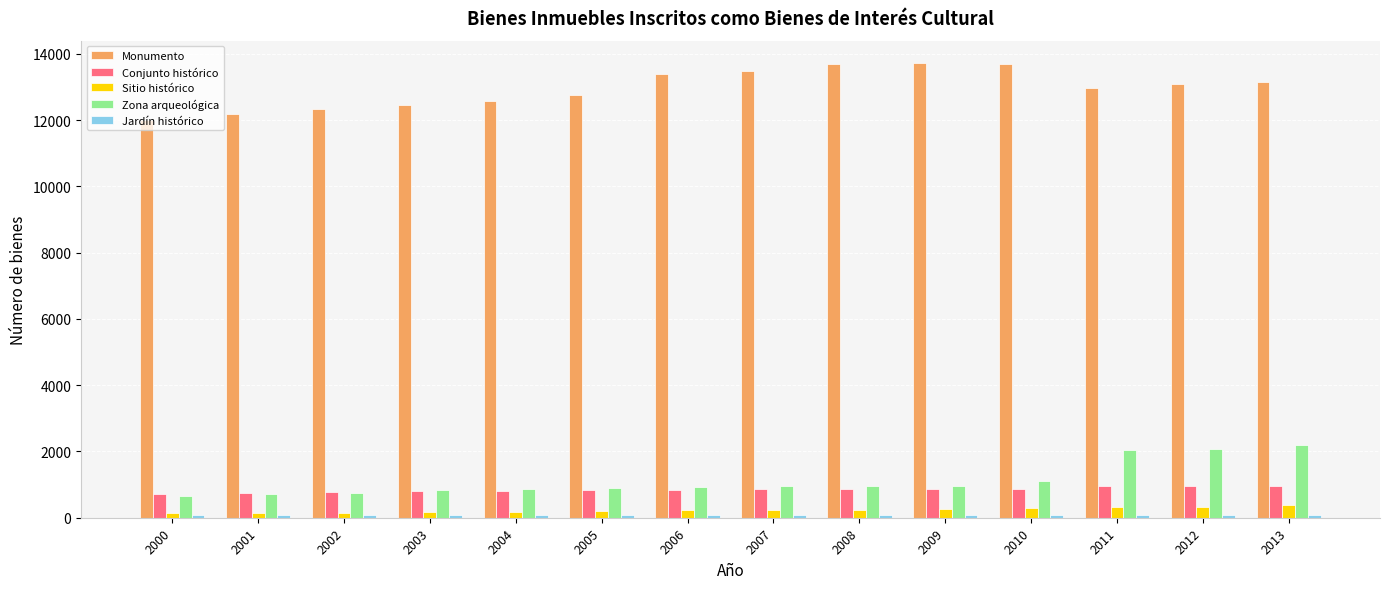

What is the average value of the Sitio histórico series?

233